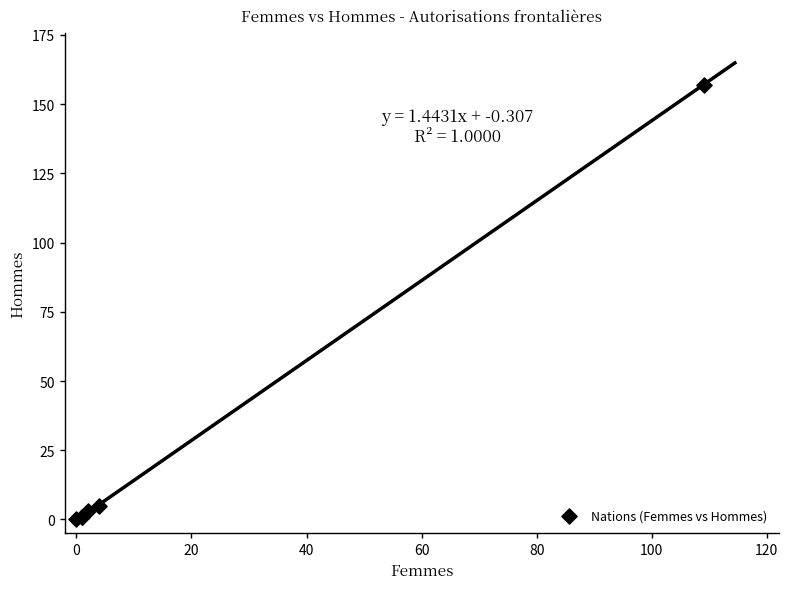

What Y value in the scatter plot is closest to 78?

5